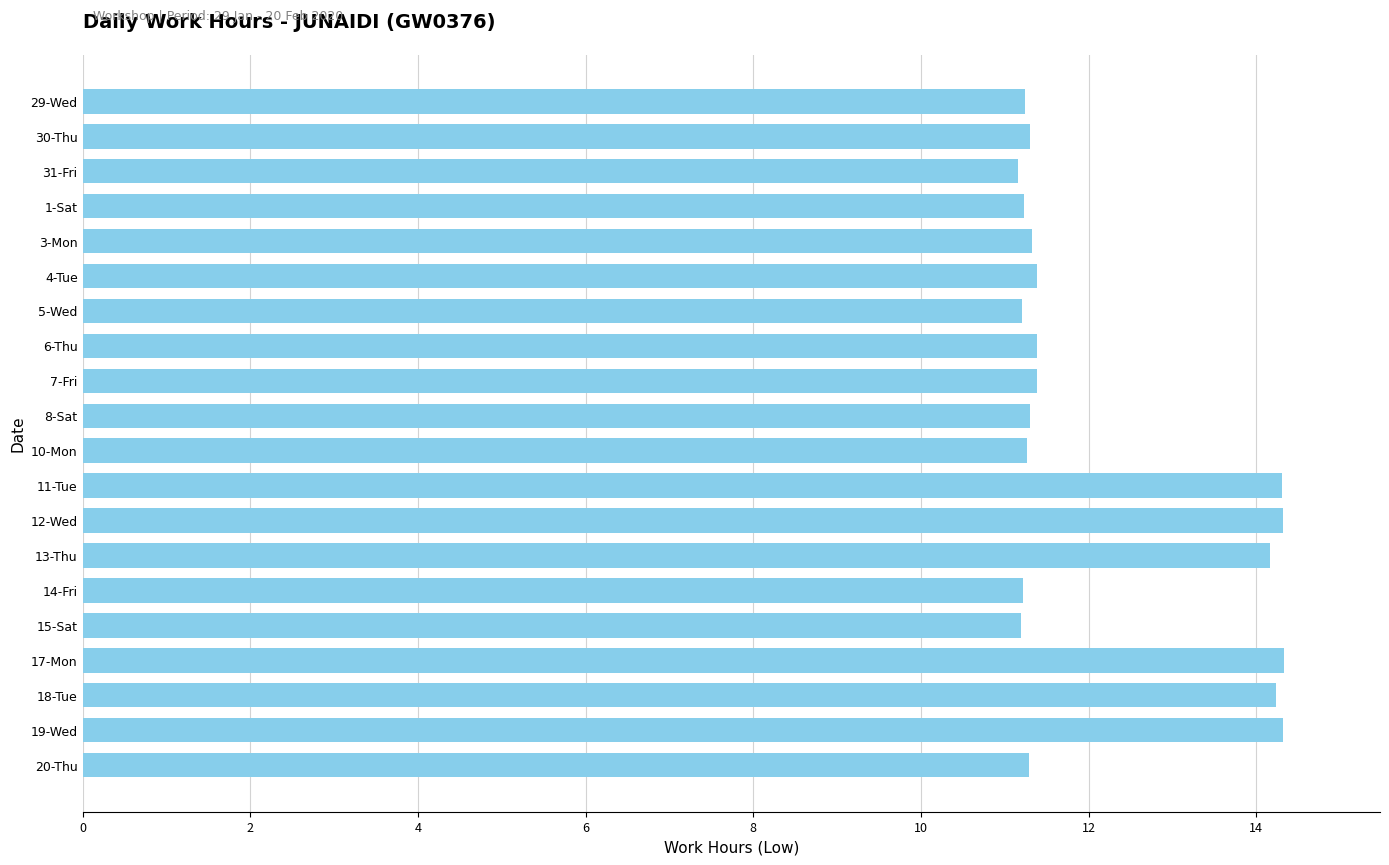

What is the difference between the second highest and second lowest values?

3.1